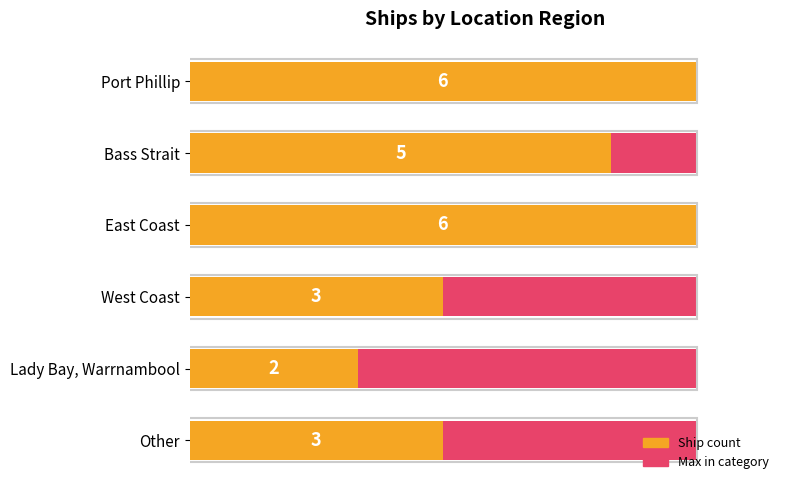

How many bars are there in total?

12